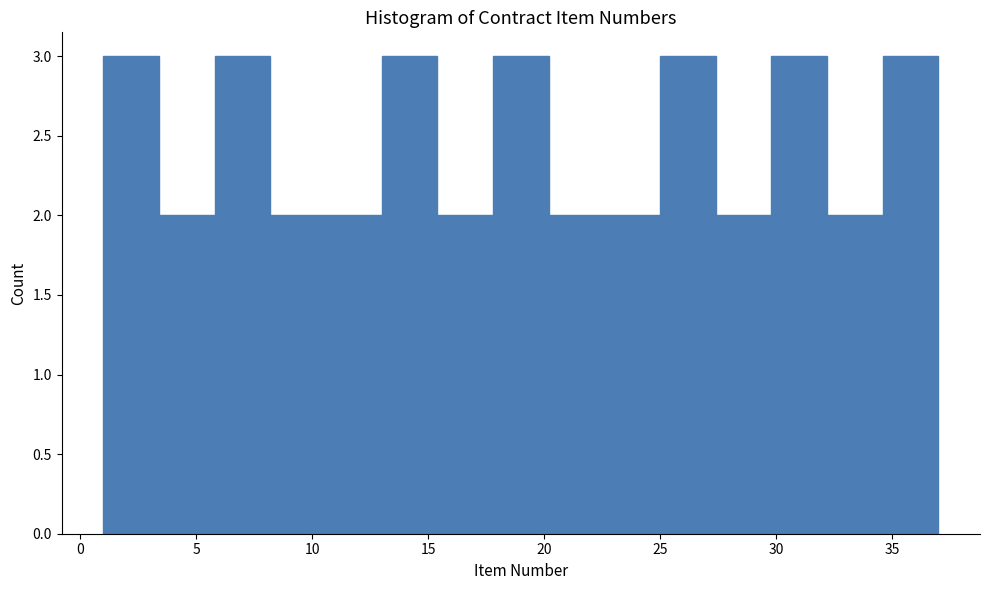

Reading left to right, list every bar in this chart as the range it spans on the x-axis followed by its height. Neither the bar edges nor the heights are printed on the chart, so give them approximately, as read against the axes.

1.0 to 3.4: 3
3.4 to 5.8: 2
5.8 to 8.2: 3
8.2 to 10.6: 2
10.6 to 13.0: 2
13.0 to 15.4: 3
15.4 to 17.8: 2
17.8 to 20.2: 3
20.2 to 22.6: 2
22.6 to 25.0: 2
25.0 to 27.4: 3
27.4 to 29.8: 2
29.8 to 32.2: 3
32.2 to 34.6: 2
34.6 to 37.0: 3